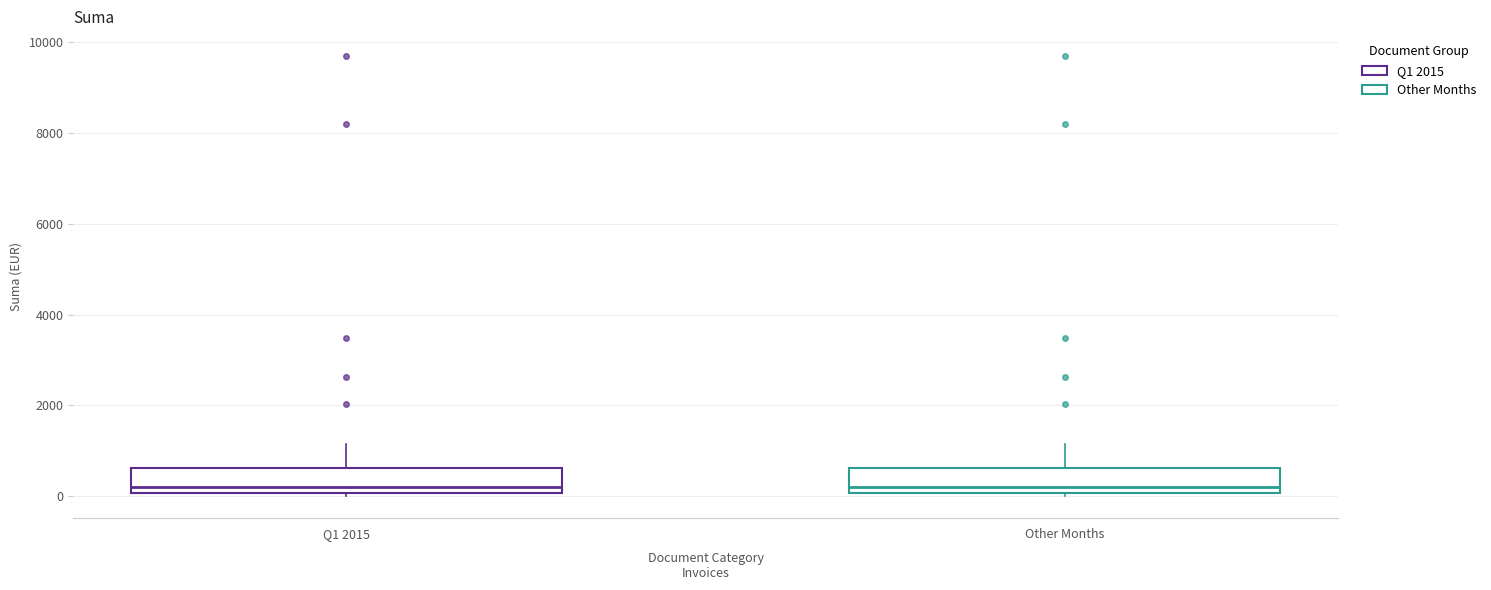

Where does the median line of the box for Other Months sit on the y-axis? The values are not printed on the chart, so give them approximately, as read against the axis.

200